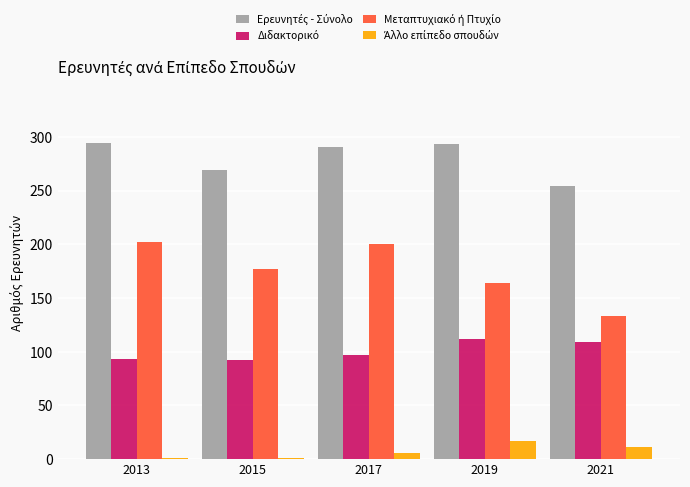

Reading left to right, list all the values displayed in this chart.

Ερευνητές - Σύνολο: 294.0	269.0	291.0	293.1	254.1
Διδακτορικό: 93.0	92.0	97.0	111.6	109.1
Μεταπτυχιακό ή Πτυχίο: 202.0	177.0	200.0	164.2	133.4
Άλλο επίπεδο σπουδών: 1.0	1.0	6.0	17.3	11.5